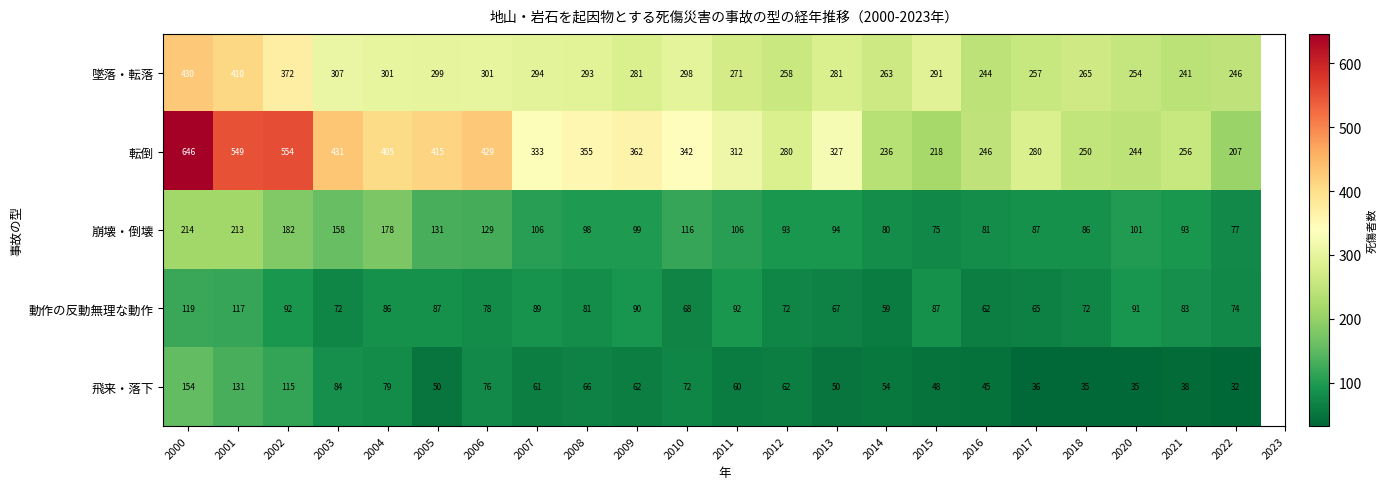

What is the lowest value of the 動作の反動無理な動作 series?

59